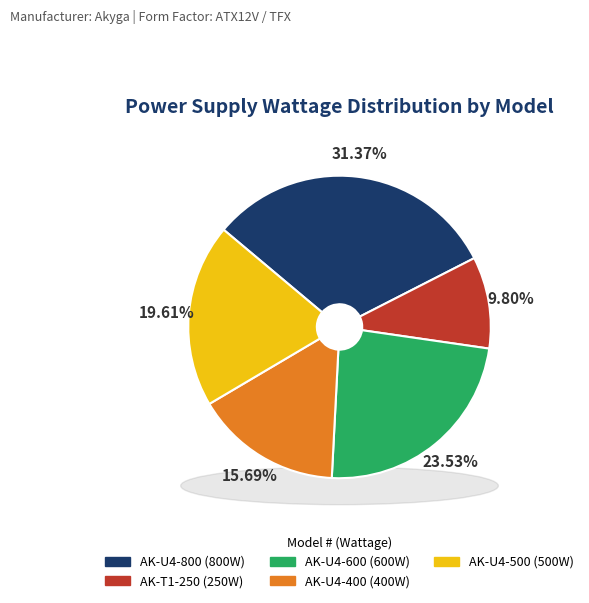

Is it true that AK-T1-250 is 5% of the pie?

False